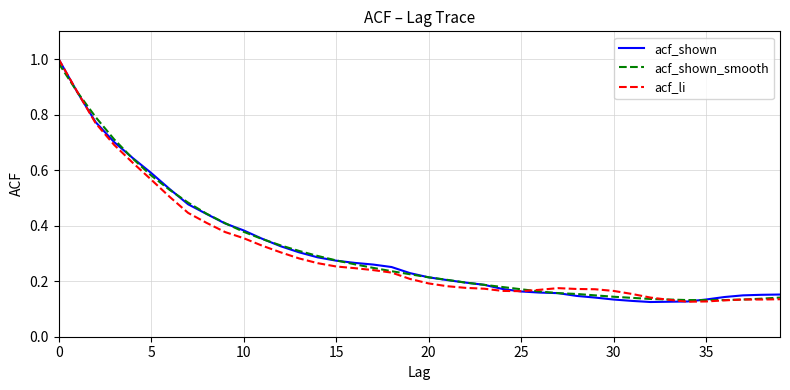

How many series are shown in this chart?

3